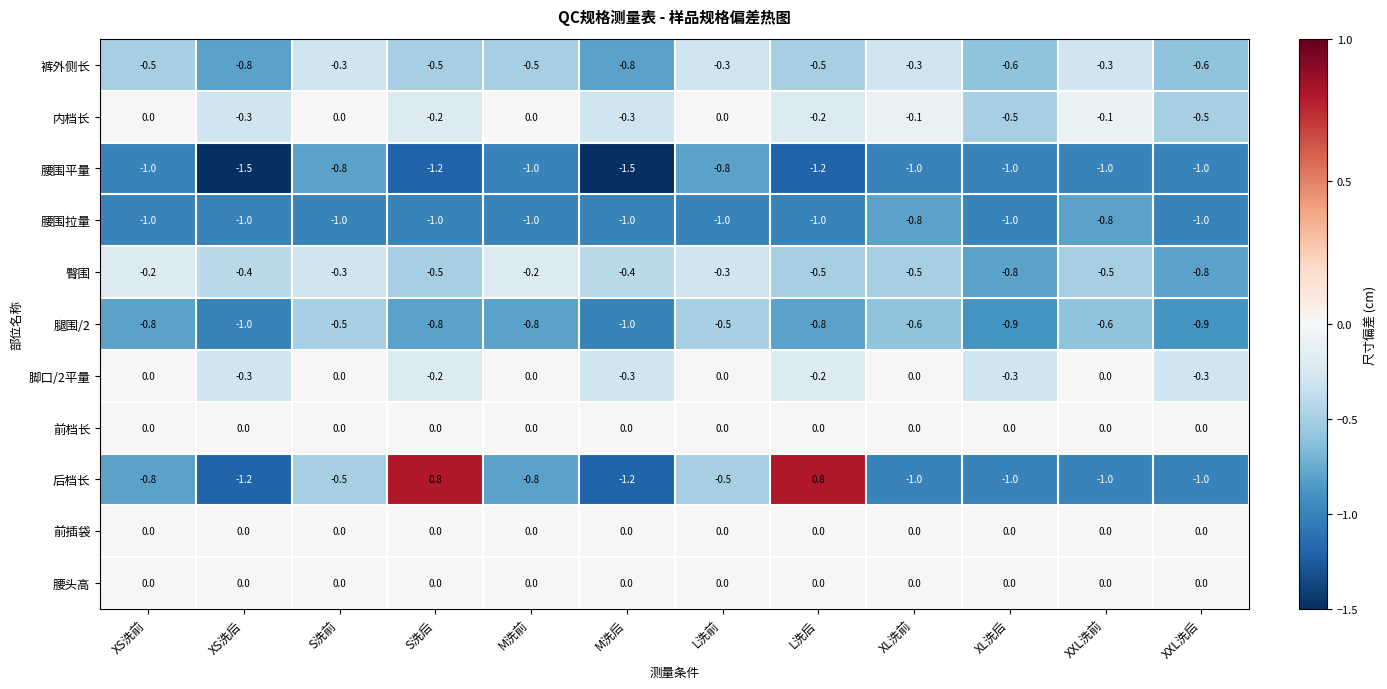

How many distinct data groups are displayed?

11